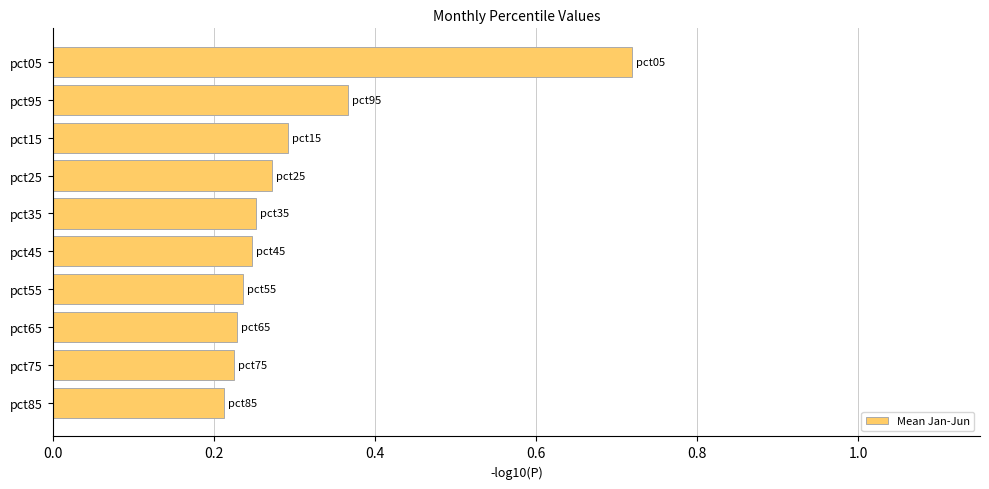

Does the chart contain any negative values?

No